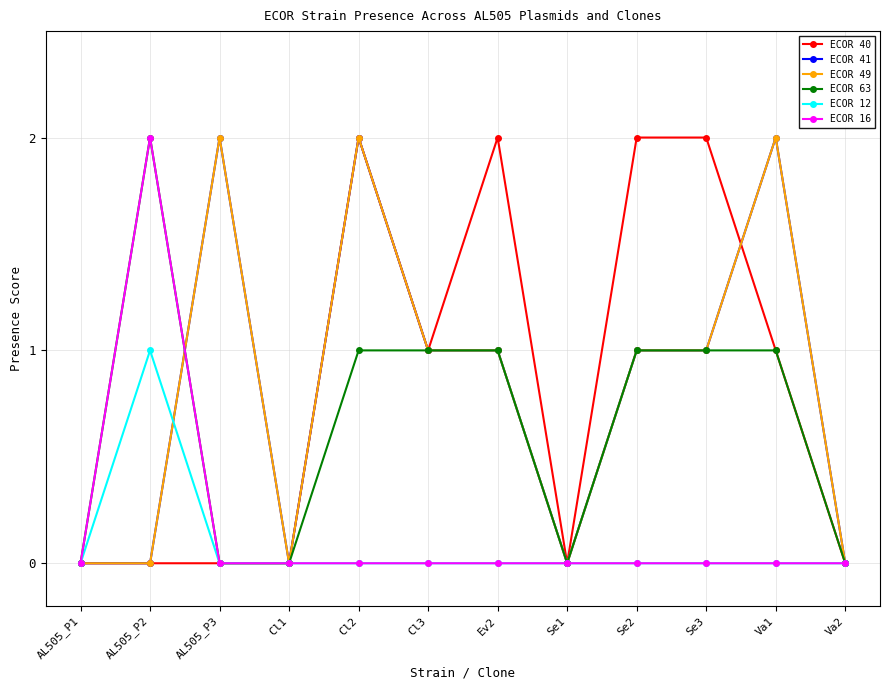

Between Se3 and Va1, which series saw the biggest shift?

ECOR 40